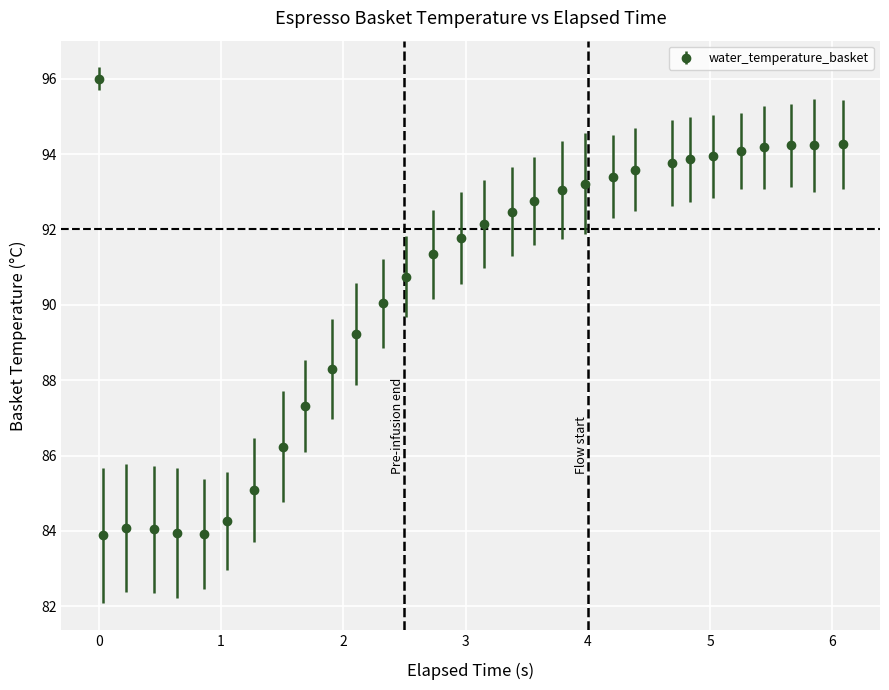

What is the smallest value displayed?

83.9